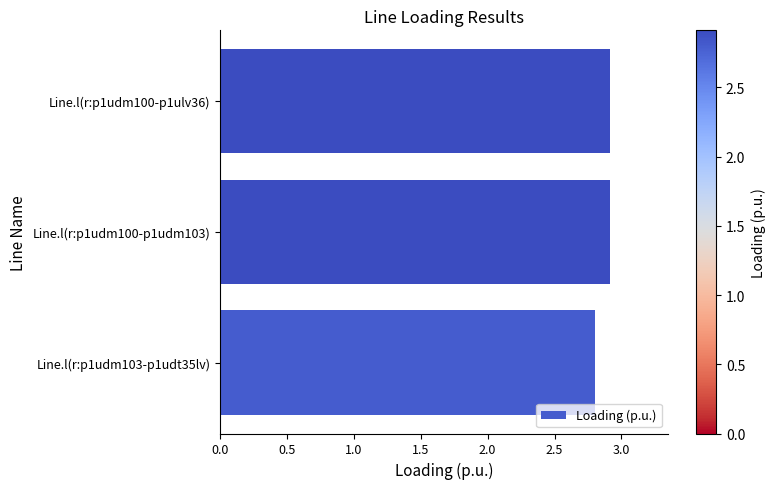

Count the number of data series in this chart.

1